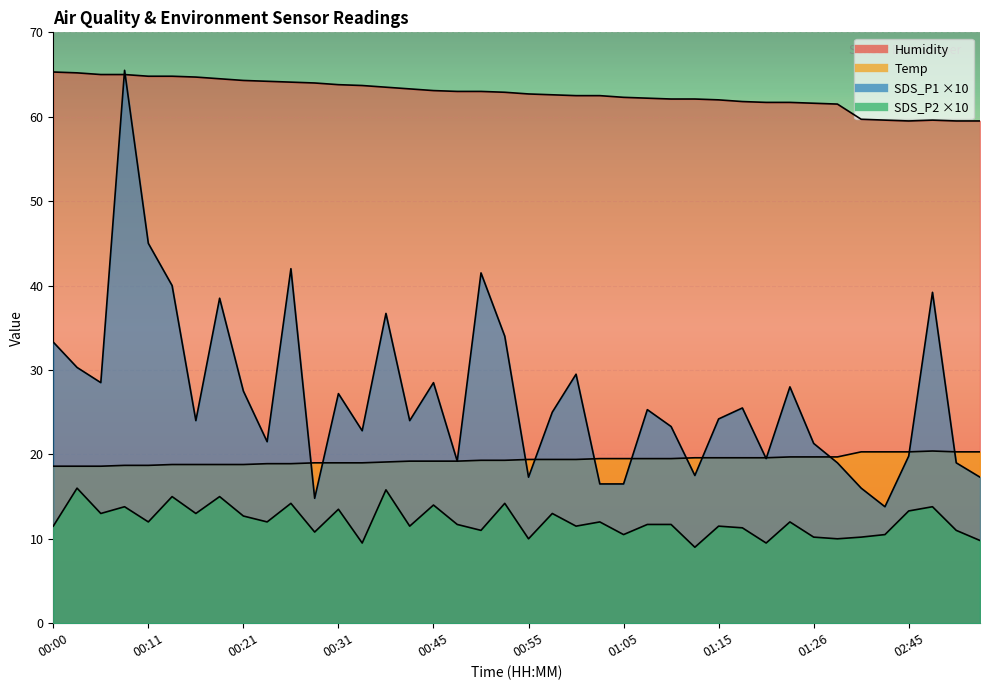

Is it true that SDS_P1 equals 13.6 at 01:23?

False